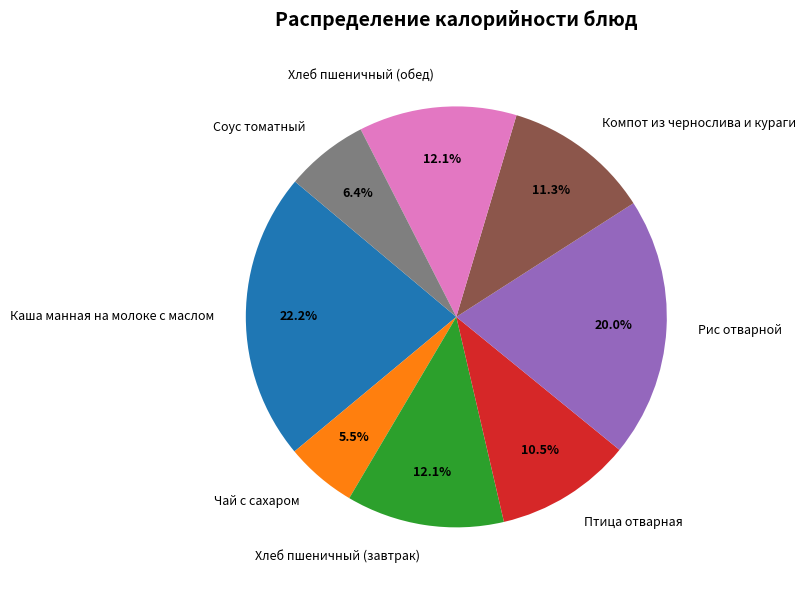

Which slice is the smallest?

Чай с сахаром